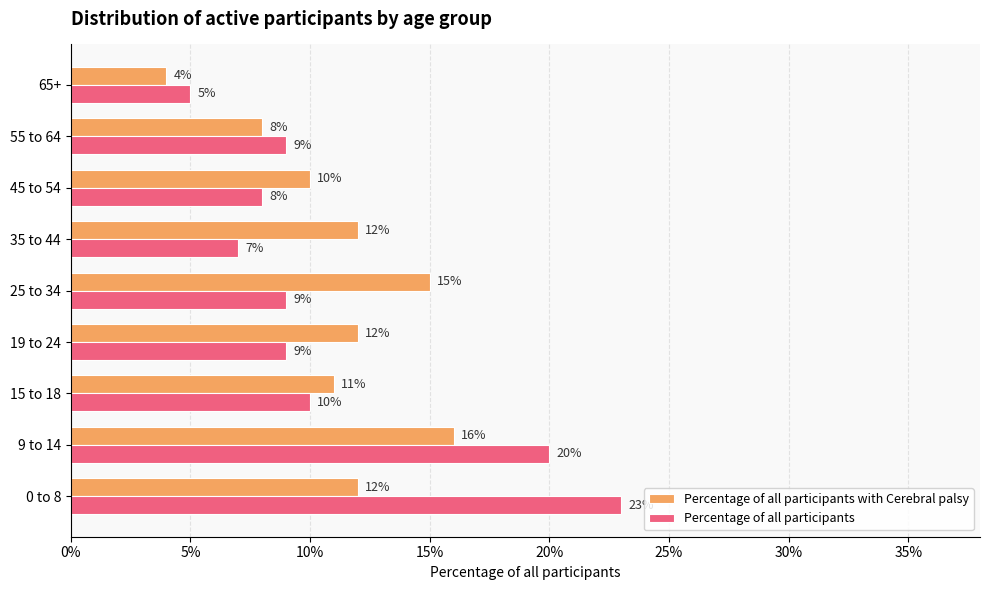

Reading left to right, transcribe all the data shown in this chart.

Percentage of all participants with Cerebral palsy: 0.1	0.2	0.1	0.1	0.1	0.1	0.1	0.1	0.0
Percentage of all participants: 0.2	0.2	0.1	0.1	0.1	0.1	0.1	0.1	0.1